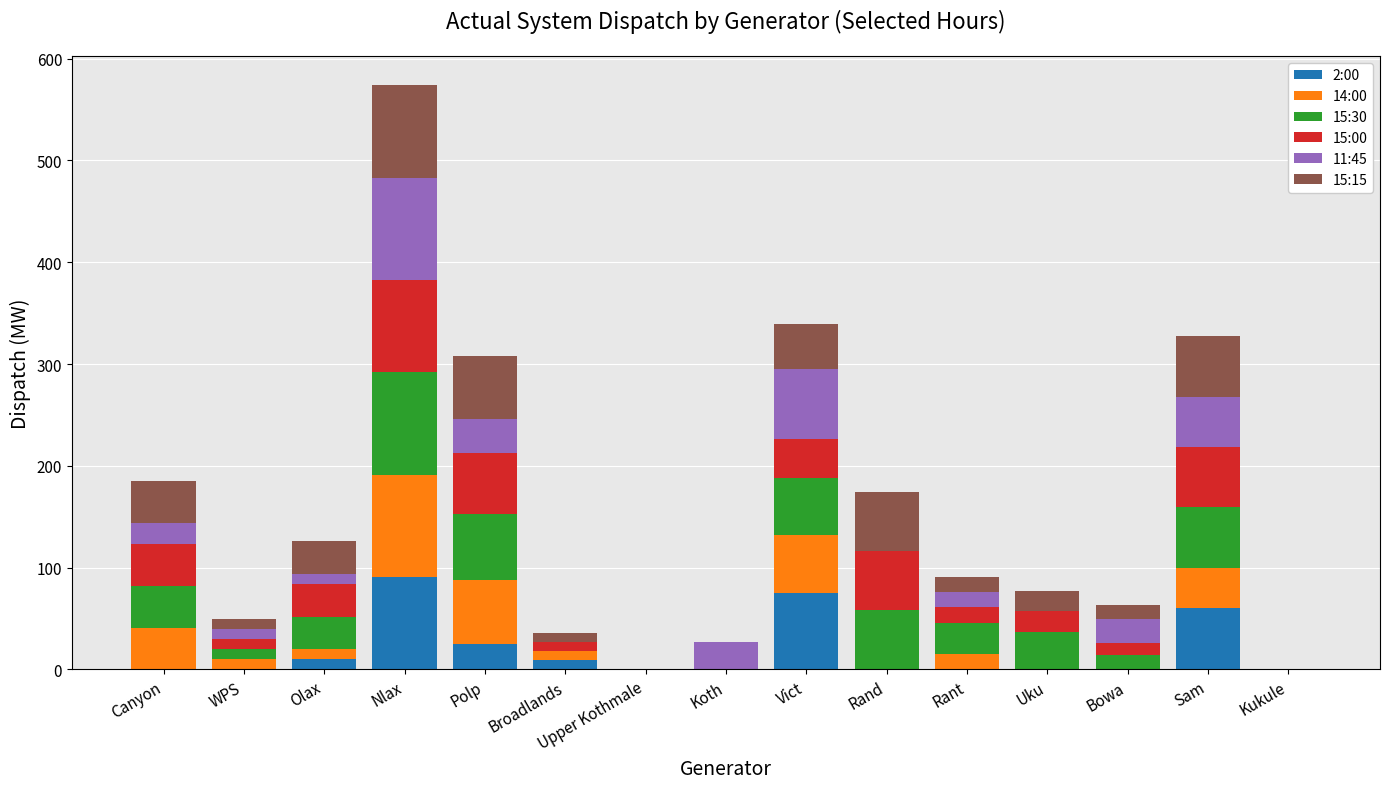

At which category is the sum across all series the highest?

Nlax